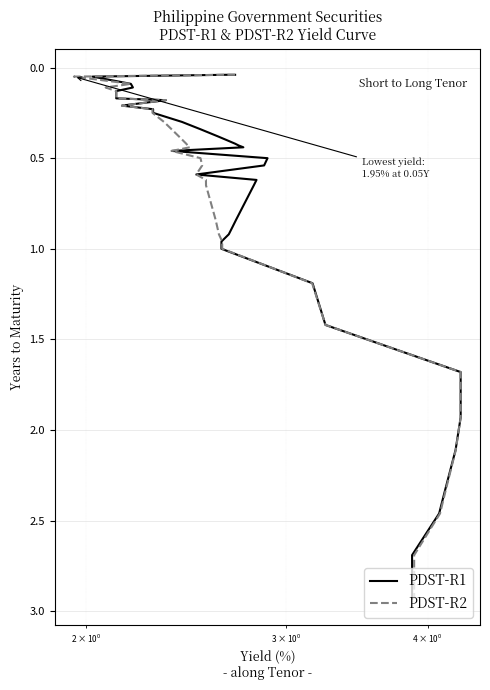

What is the highest value of the PDST-R2 series?

2.9